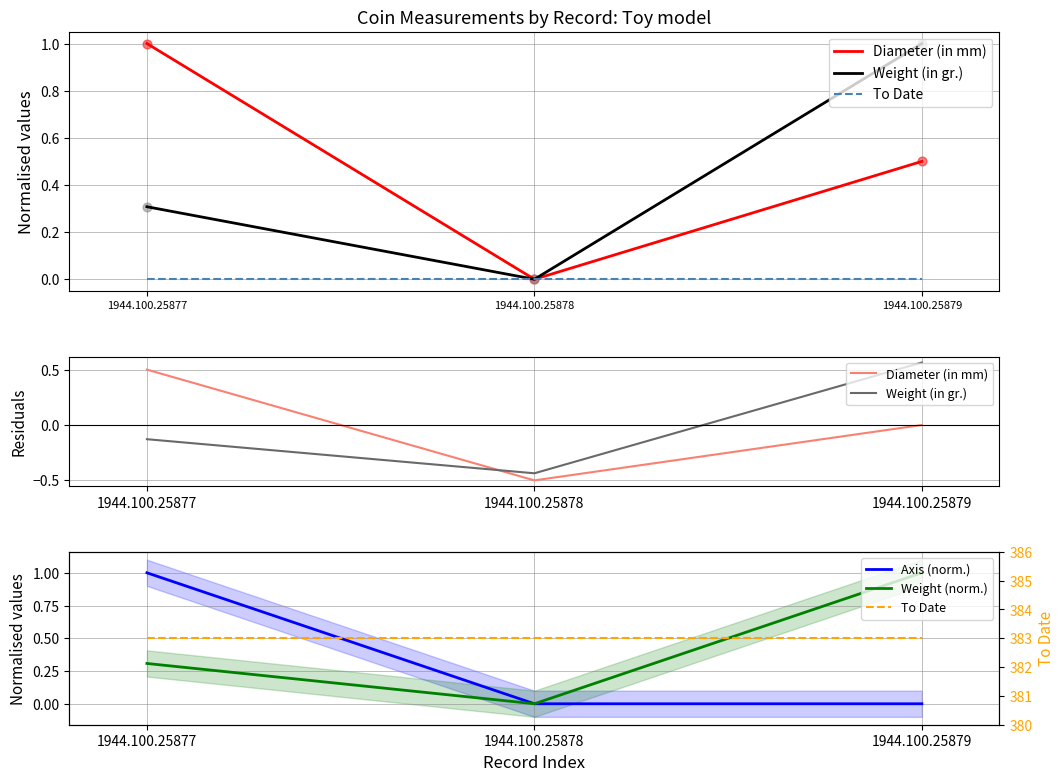

Which series has the widest spread of Y values?

Diameter (in mm)